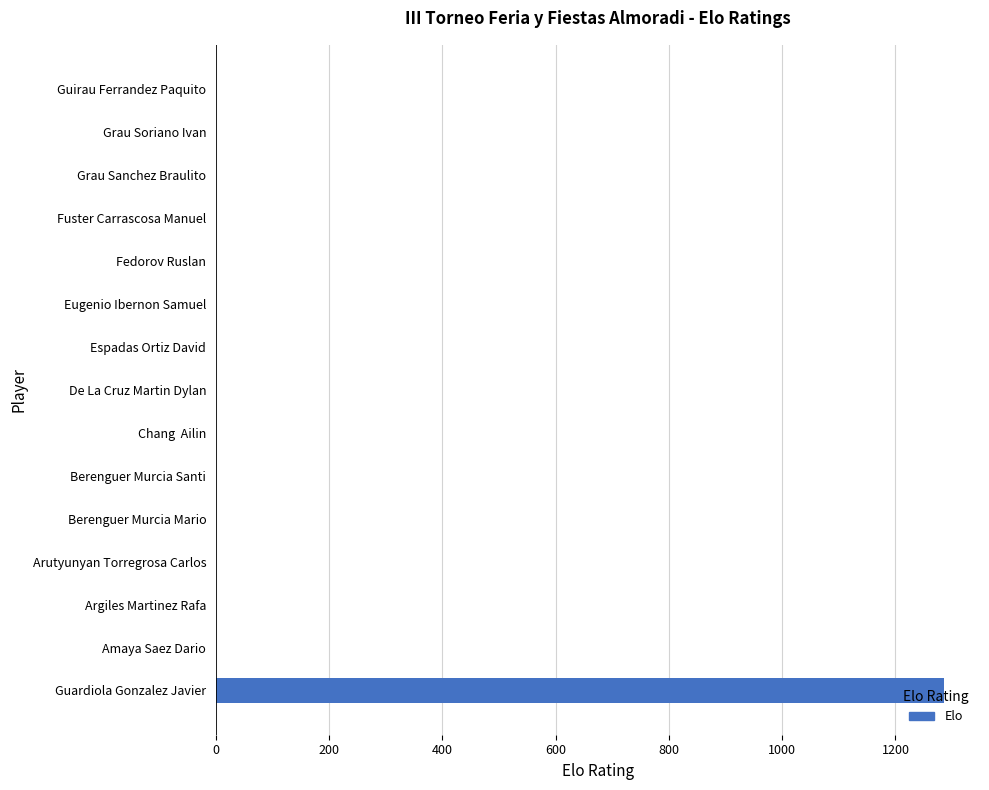

Are the bars horizontal?

Yes